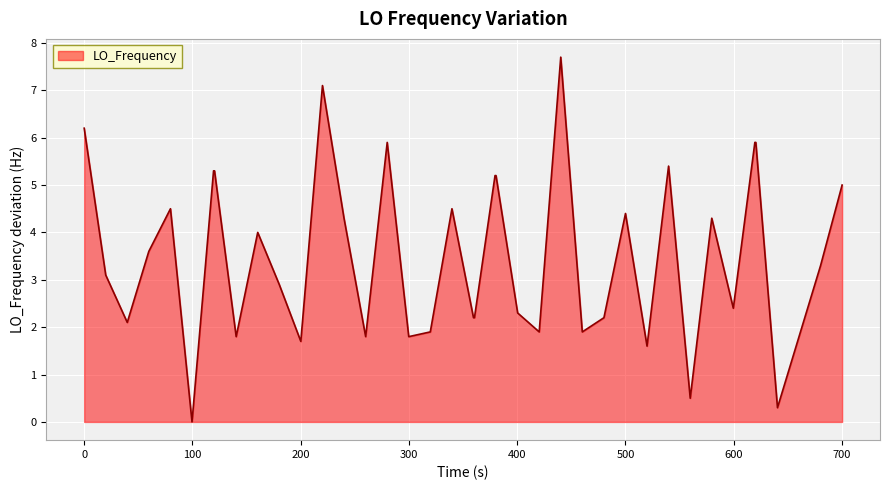

What is the difference between the maximum and minimum values?

7.7